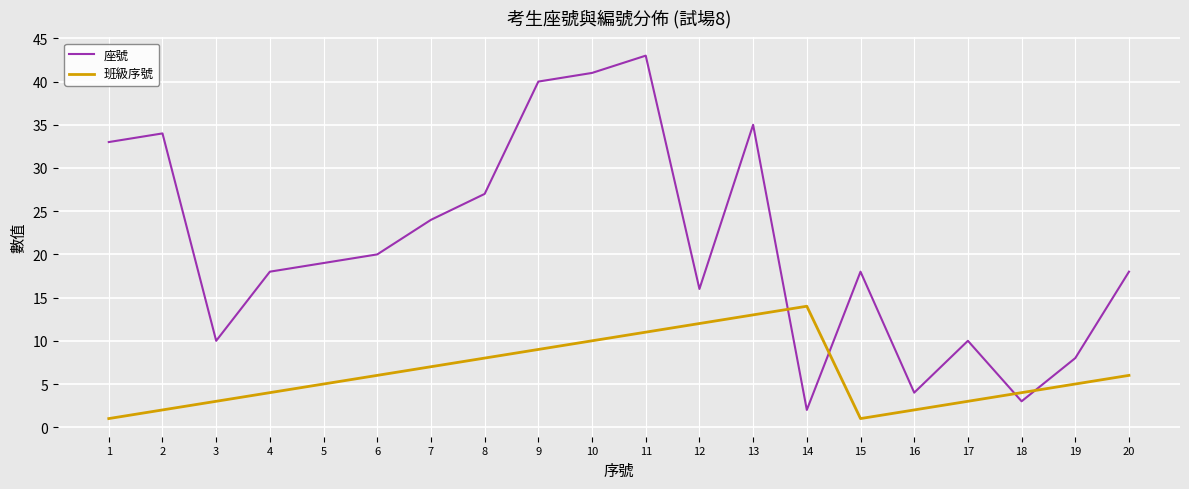

Reading left to right, what are all the values shown in this chart?

座號: 33	34	10	18	19	20	24	27	40	41	43	16	35	2	18	4	10	3	8	18
班級序號: 1	2	3	4	5	6	7	8	9	10	11	12	13	14	1	2	3	4	5	6